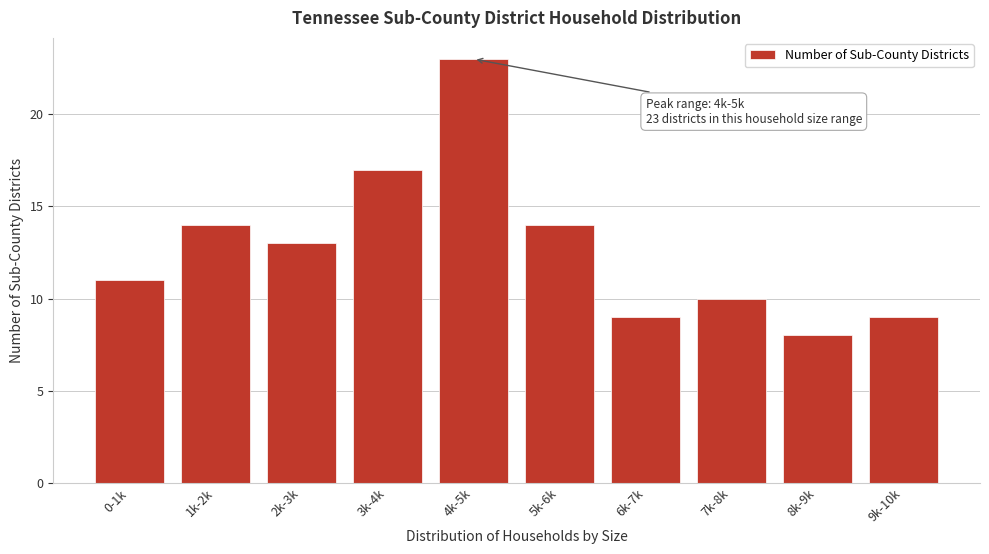

Reading left to right, extract all data points from this chart.

0-1k=11	1k-2k=14	2k-3k=13	3k-4k=17	4k-5k=23	5k-6k=14	6k-7k=9	7k-8k=10	8k-9k=8	9k-10k=9